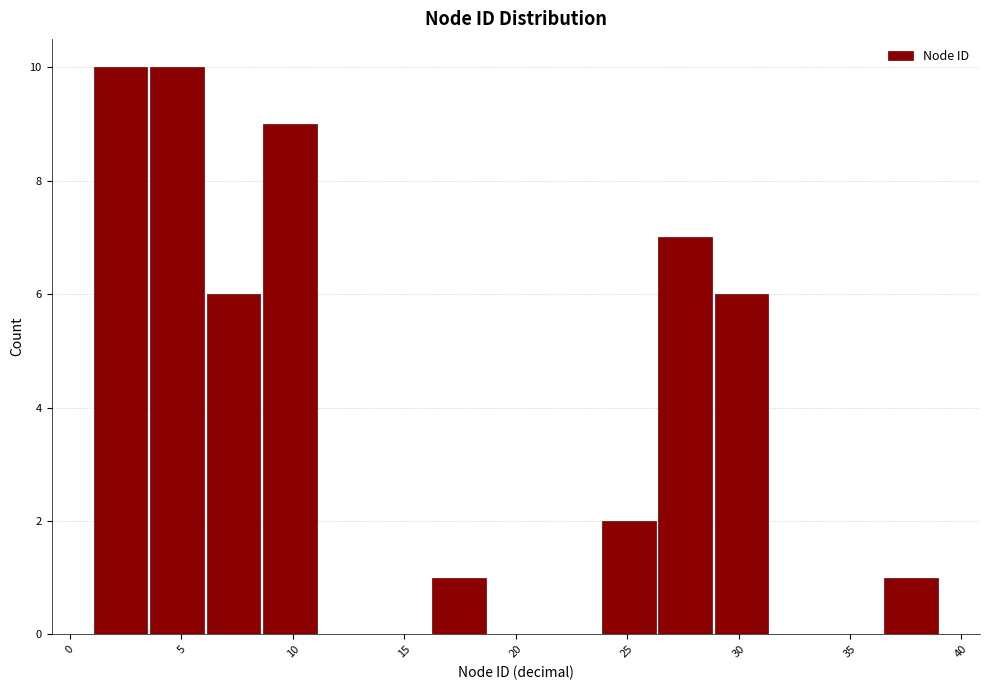

Reading left to right, transcribe this chart: for each bar, give the range it covers on the x-axis and its height. Neither the bar edges nor the heights are printed on the chart, so give them approximately, as read against the axes.

1.0 to 3.5: 10
3.5 to 6.0: 10
6.0 to 8.5: 6
8.5 to 11.0: 9
11.0 to 13.5: 0
13.5 to 16.0: 0
16.0 to 18.5: 1
18.5 to 21.5: 0
21.5 to 24.0: 0
24.0 to 26.5: 2
26.5 to 29.0: 7
29.0 to 31.5: 6
31.5 to 34.0: 0
34.0 to 36.5: 0
36.5 to 39.0: 1